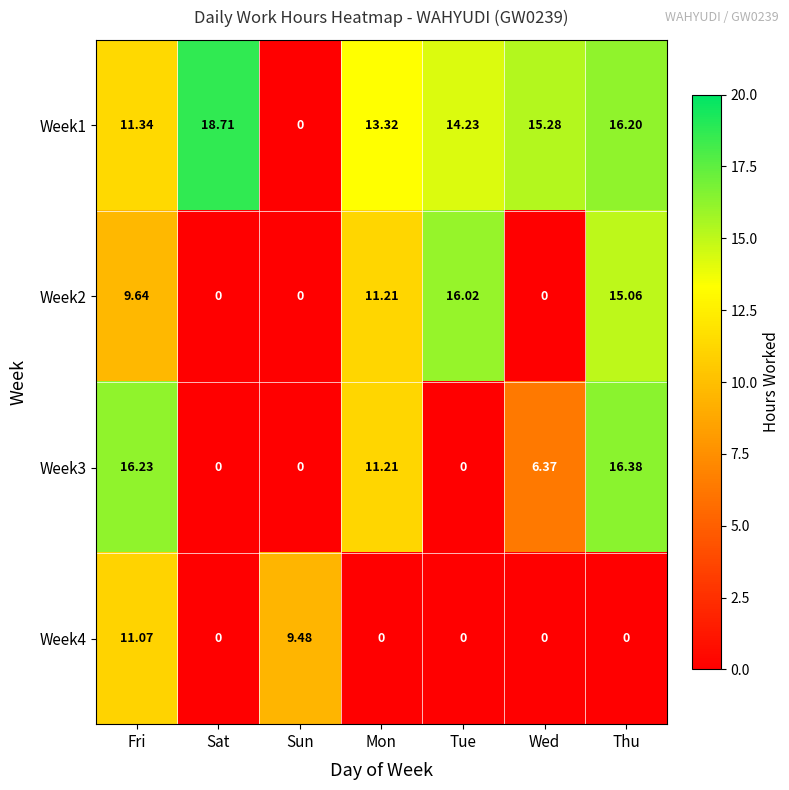

List the labels in order of Week1 value, largest first.

Sat, Thu, Wed, Tue, Mon, Fri, Sun